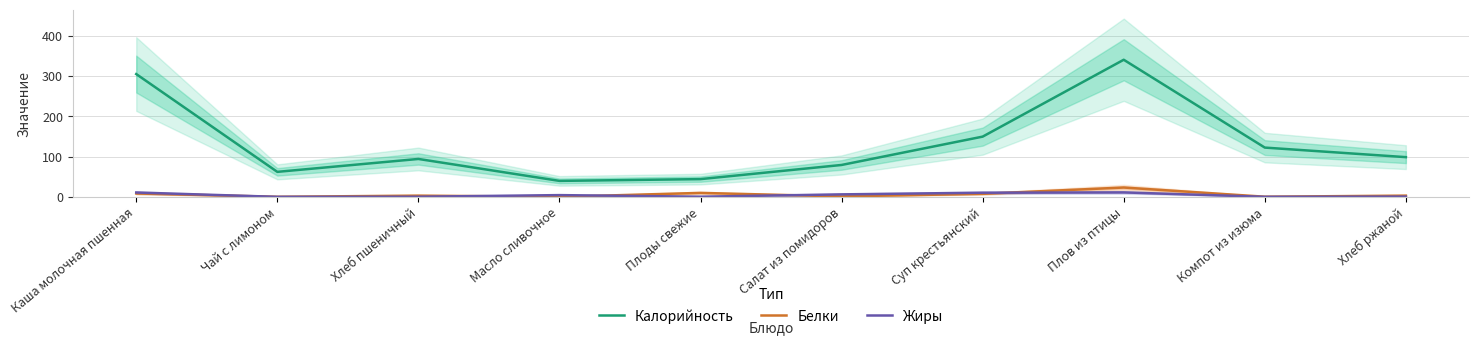

How many lines are shown in the chart?

3